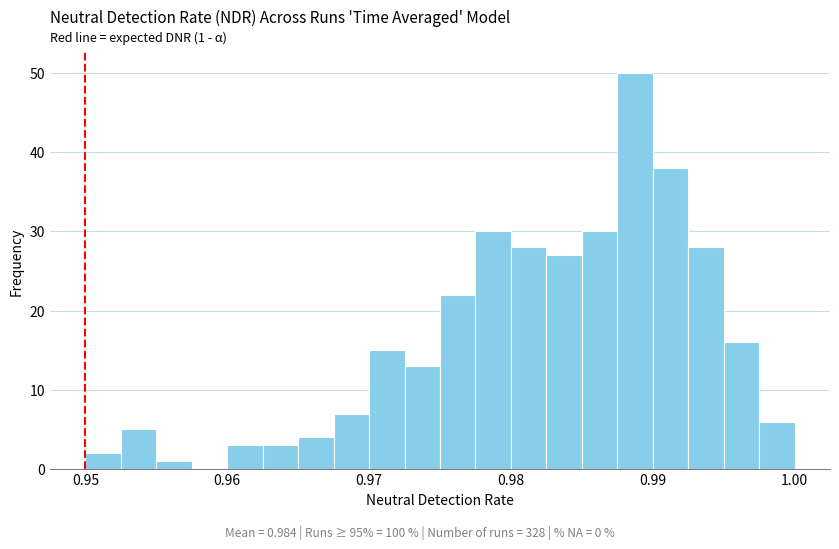

Read against the x-axis, roughly where is the centre of the tallest bar?

0.989